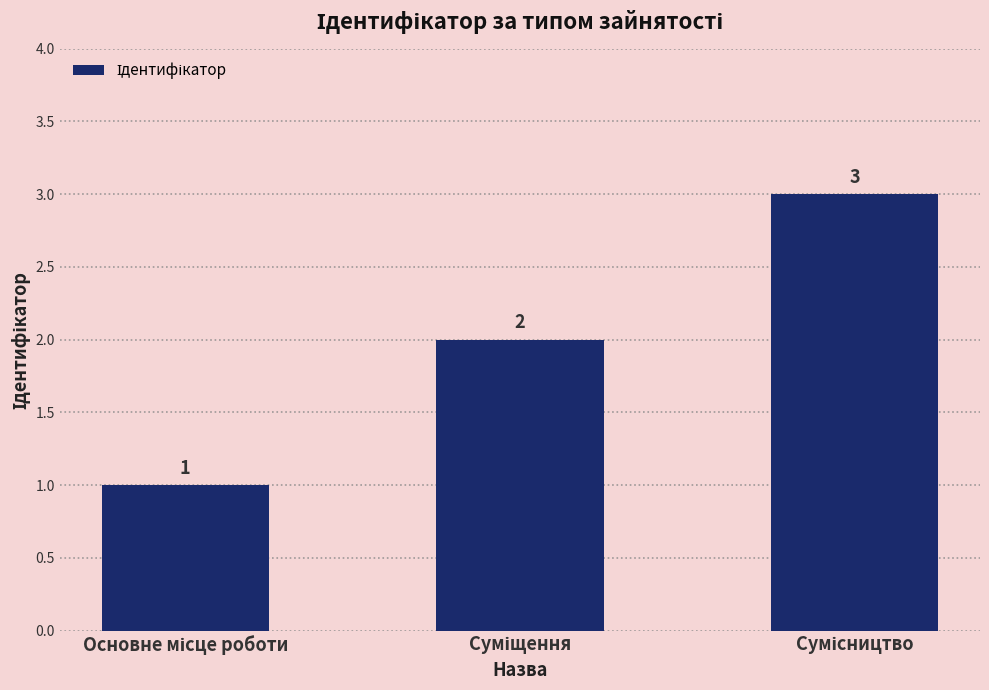

How many data points does each series have?

3